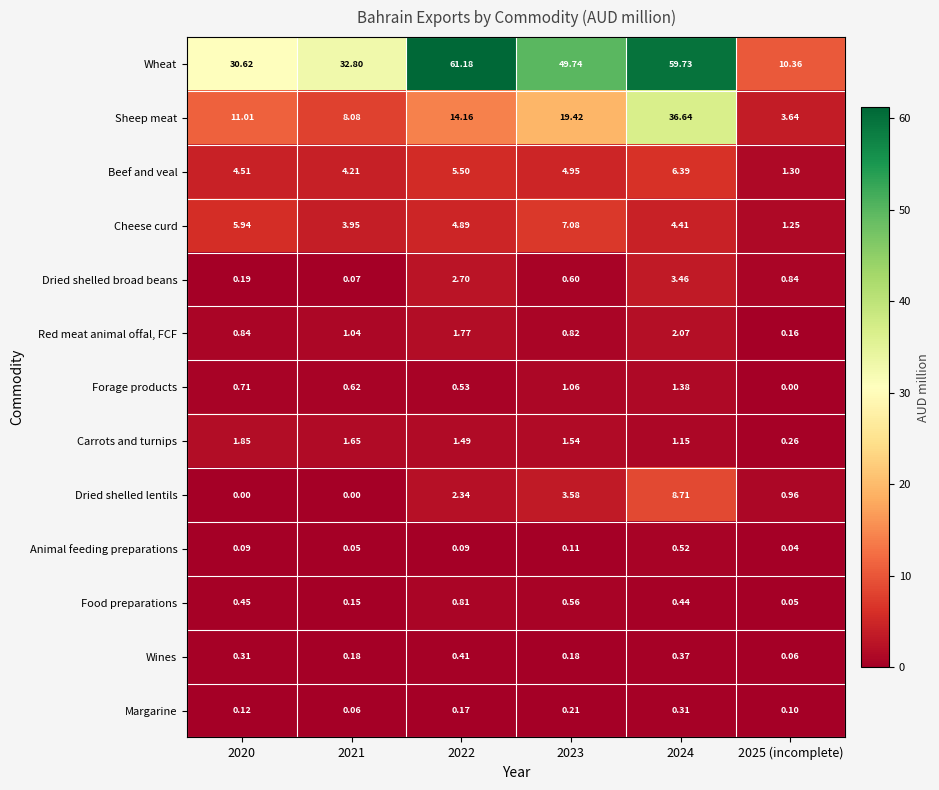

Between 2020 and 2022, which series saw the biggest shift?

Wheat